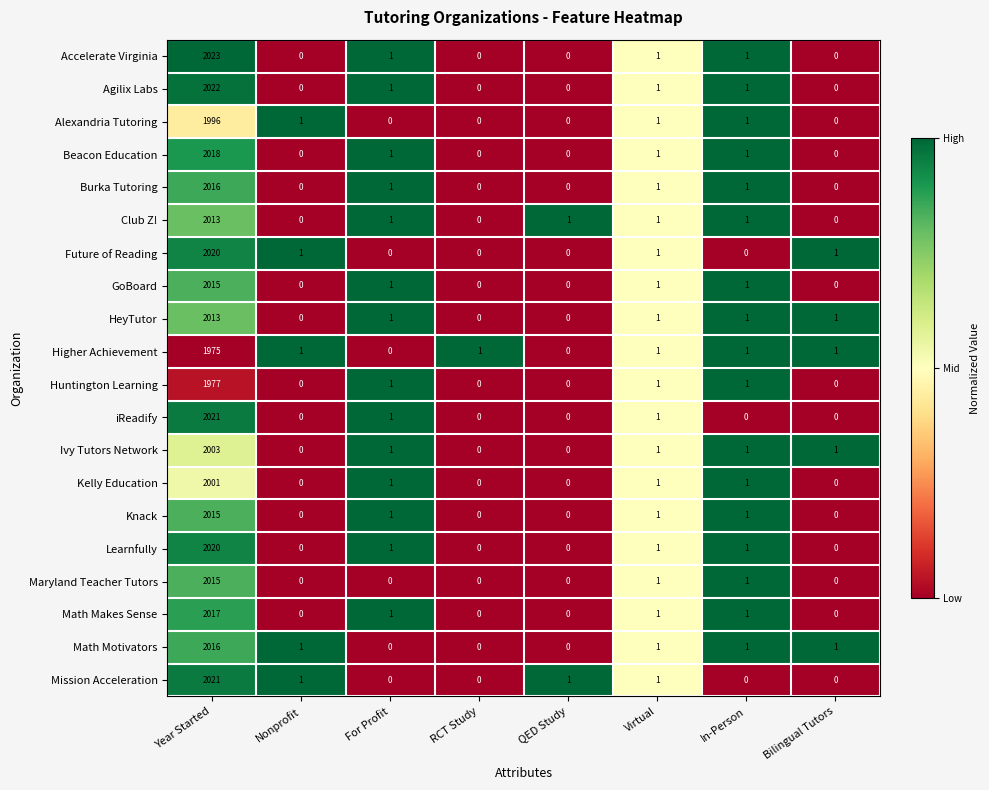

At which category is the sum across all series the highest?

Year Started